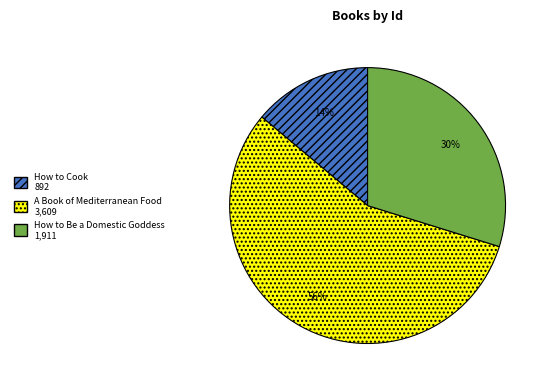

Which category has the smallest portion of the pie?

How to Cook